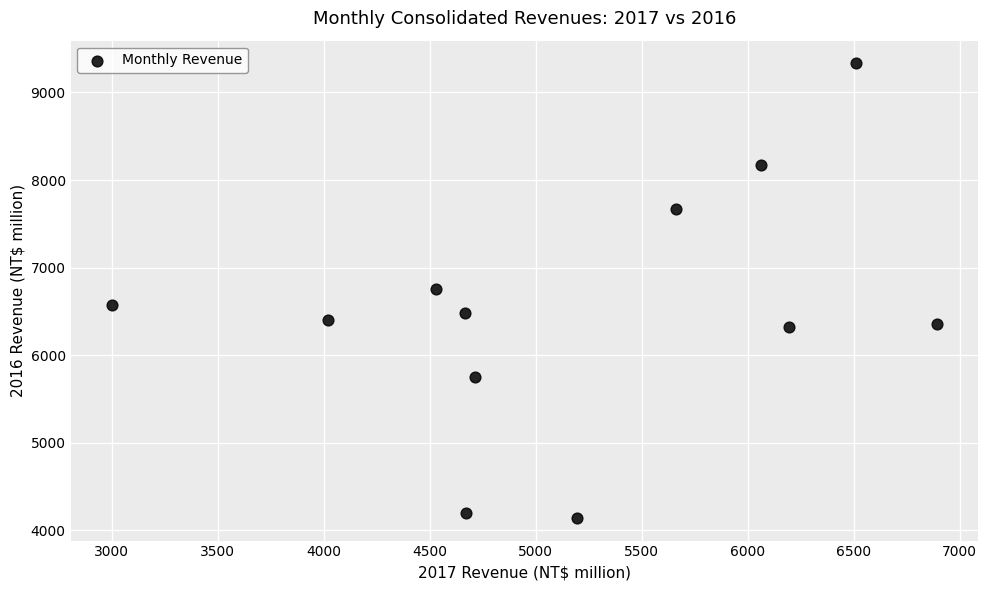

What is the range of Y values (max minus min)?

5188.2